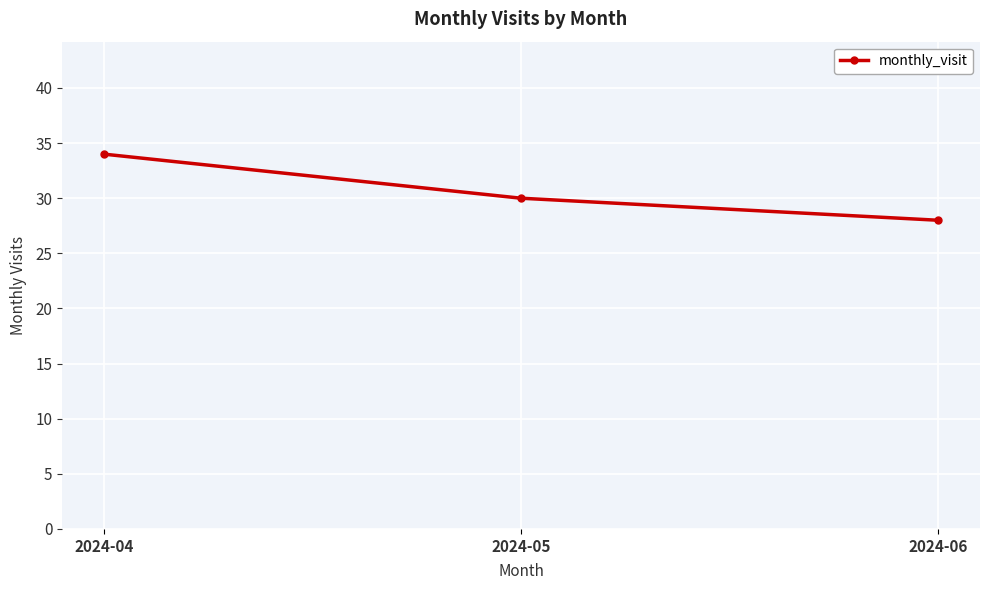

Reading left to right, transcribe all the data shown in this chart.

2024-04=34	2024-05=30	2024-06=28